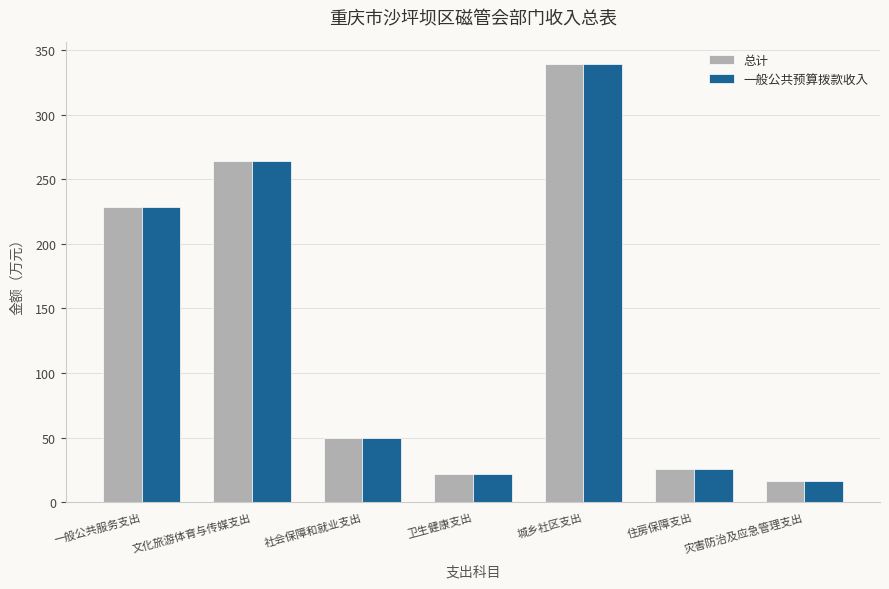

What is the difference between the maximum and minimum values in the 总计 series?

323.0